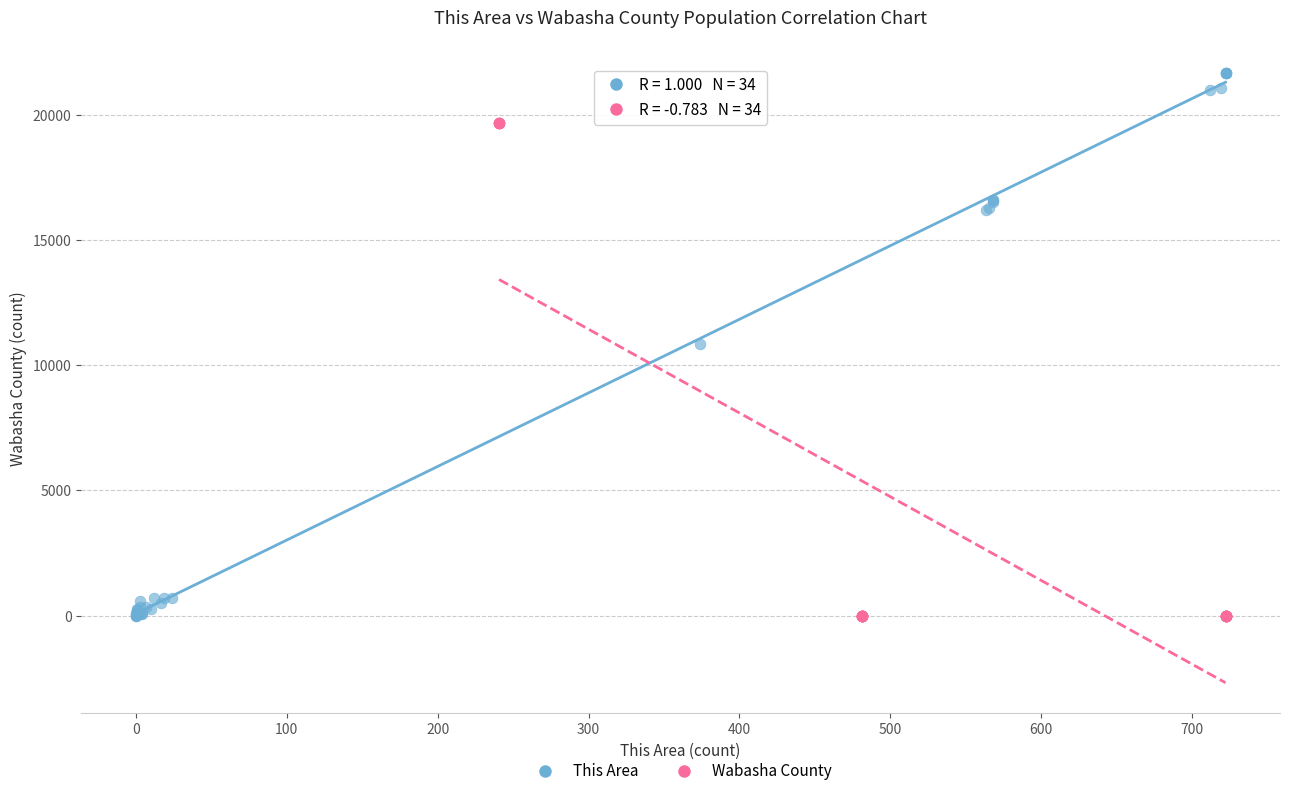

Which series reaches the maximum Y coordinate?

This Area